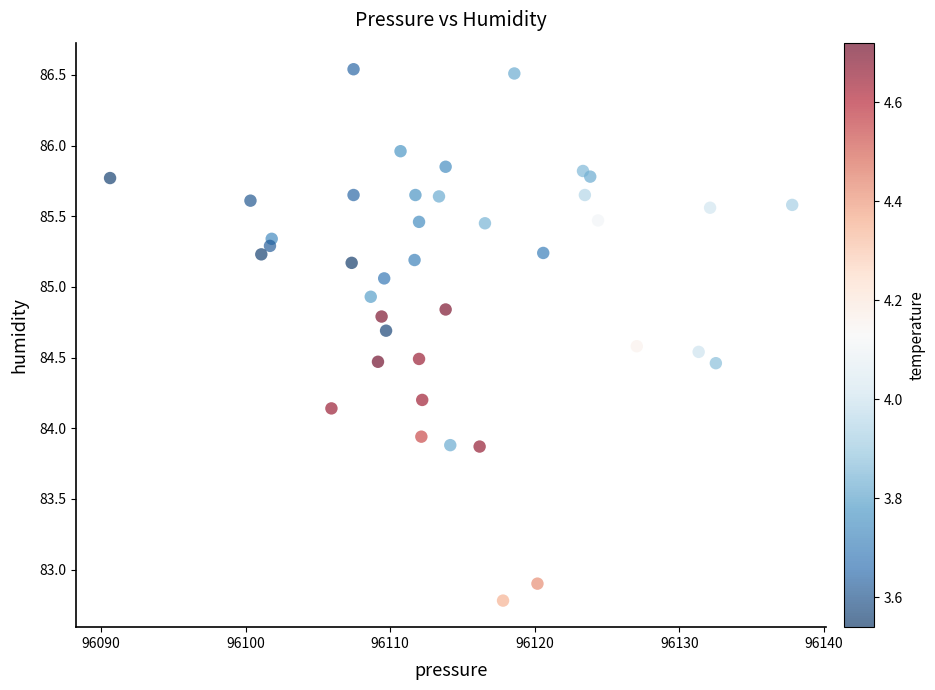

What Y value in the scatter plot is closest to 84?

83.9